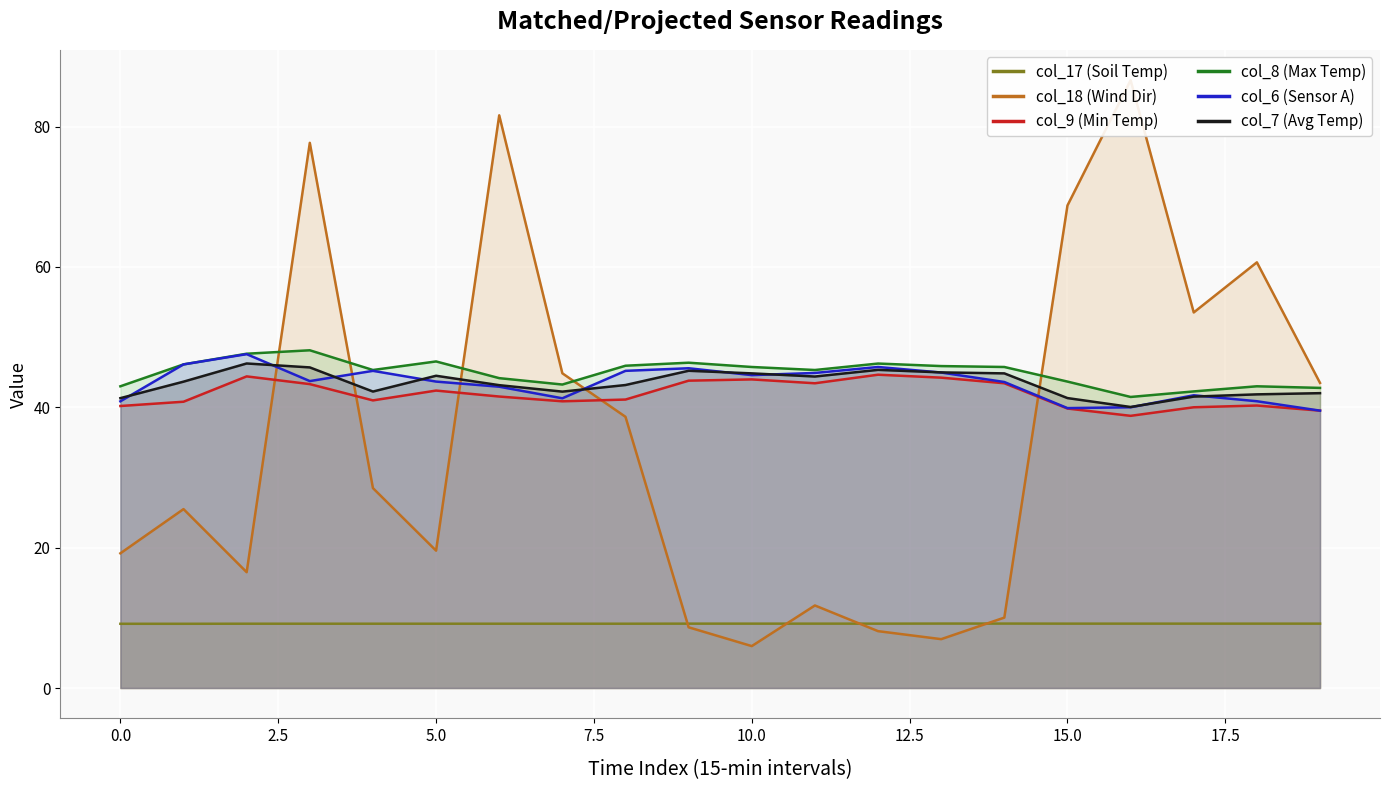

Reading left to right, list all the values displayed in this chart.

col_17 (Soil Temp): 9.2	9.2	9.2	9.2	9.2	9.2	9.2	9.2	9.2	9.2	9.2	9.2	9.2	9.2	9.2	9.2	9.2	9.2	9.2	9.2
col_18 (Wind Dir): 19.2	25.5	16.5	77.7	28.5	19.6	81.6	44.8	38.6	8.7	6.0	11.8	8.1	7.0	10.0	68.8	86.6	53.5	60.6	43.5
col_9 (Min Temp): 40.2	40.8	44.4	43.3	41.0	42.4	41.5	40.9	41.1	43.8	44.0	43.4	44.6	44.2	43.4	39.8	38.8	40.0	40.2	39.5
col_8 (Max Temp): 43.0	46.1	47.6	48.1	45.3	46.5	44.1	43.2	45.9	46.4	45.7	45.3	46.2	45.9	45.7	43.7	41.5	42.3	43.0	42.8
col_6 (Sensor A): 40.9	46.1	47.6	43.7	45.2	43.7	42.9	41.3	45.2	45.6	44.6	44.9	45.7	45.0	43.6	39.9	40.0	41.7	40.9	39.5
col_7 (Avg Temp): 41.3	43.6	46.2	45.7	42.2	44.5	43.1	42.2	43.2	45.2	44.8	44.4	45.3	45.0	44.8	41.3	40.0	41.5	41.8	42.0